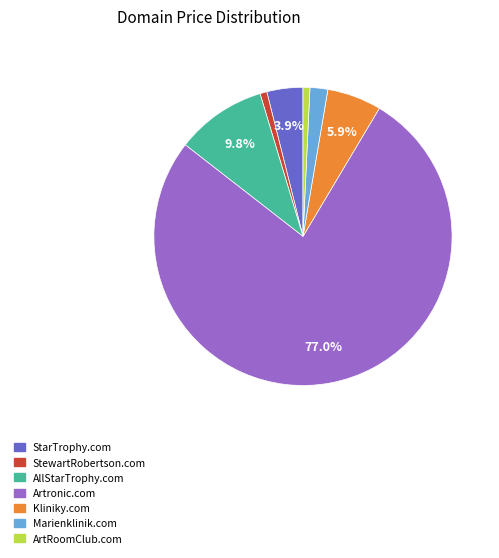

Does Marienklinik.com account for over 50% of the chart?

No